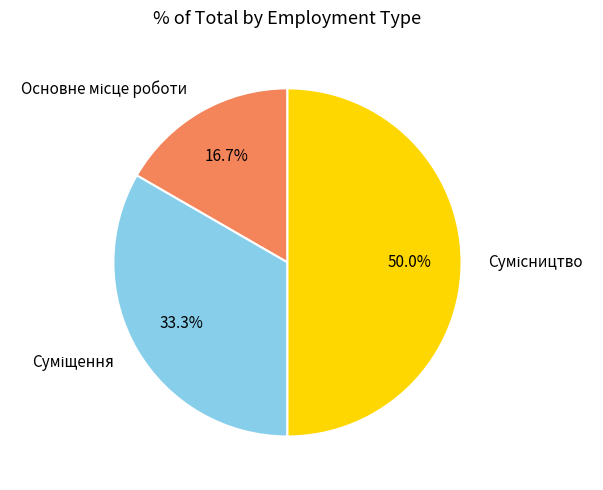

Which category has the smallest portion of the pie?

Основне місце роботи